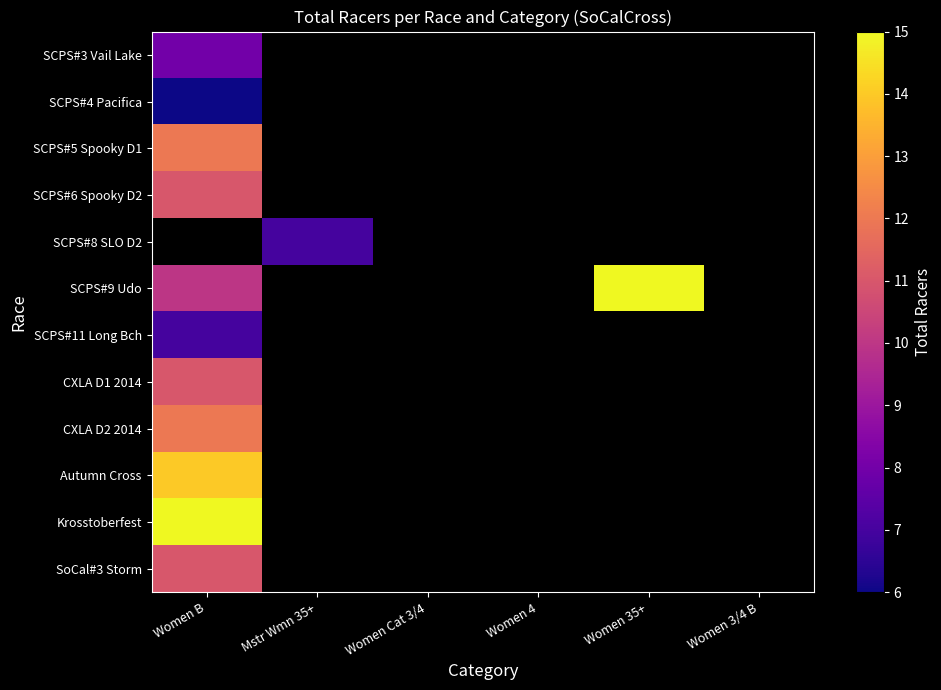

Count the number of categories in the chart.

6